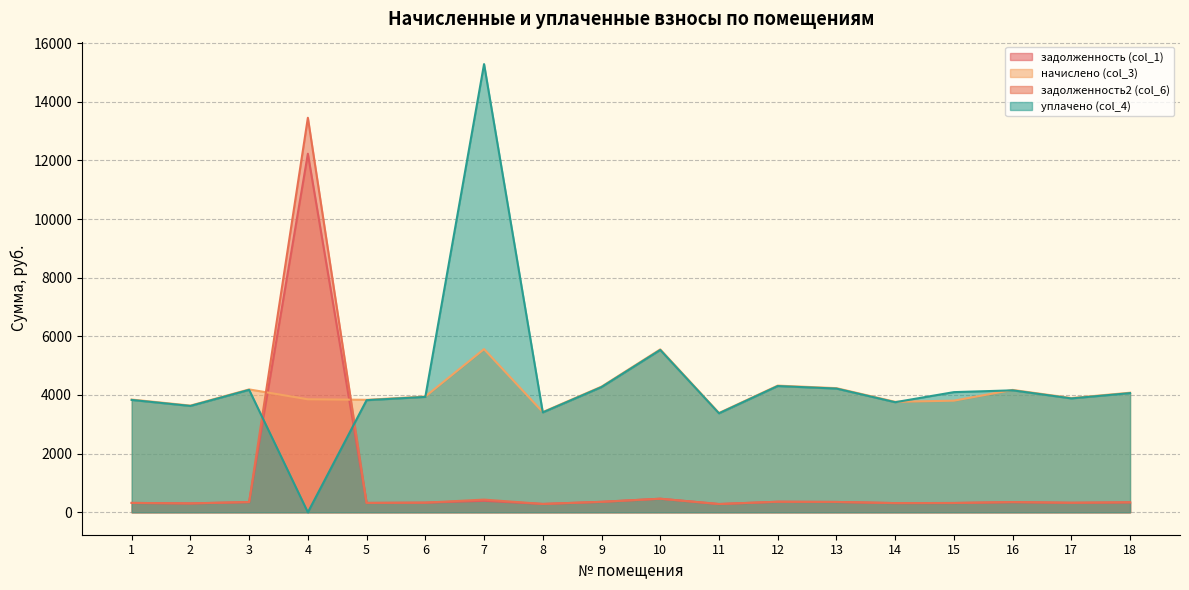

Between 8 and 13, which series saw the biggest shift?

начислено (col_3)